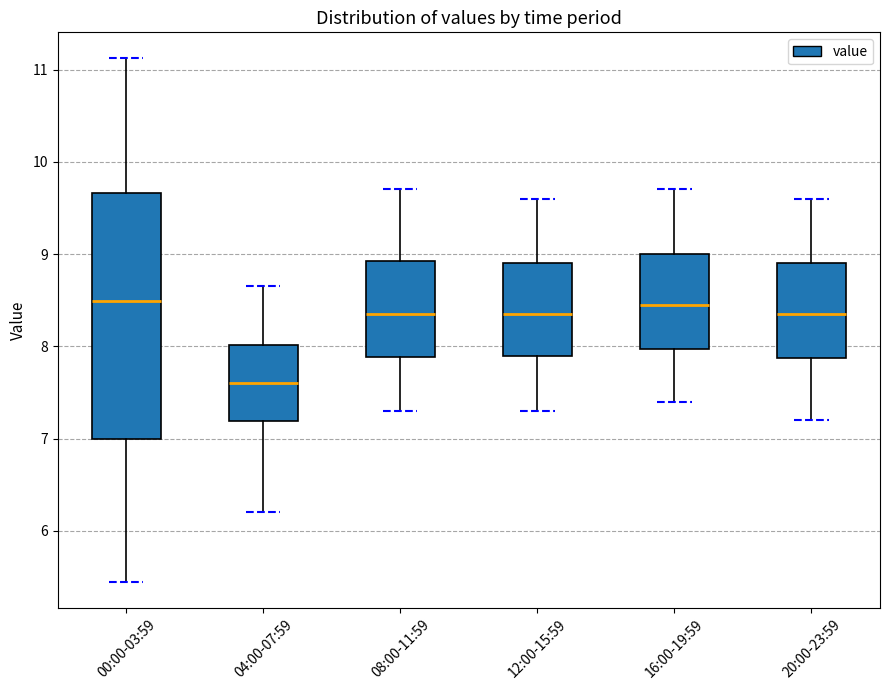

Where does the upper whisker of the box for 00:00-03:59 end on the y-axis? The values are not printed on the chart, so give them approximately, as read against the axis.

11.1